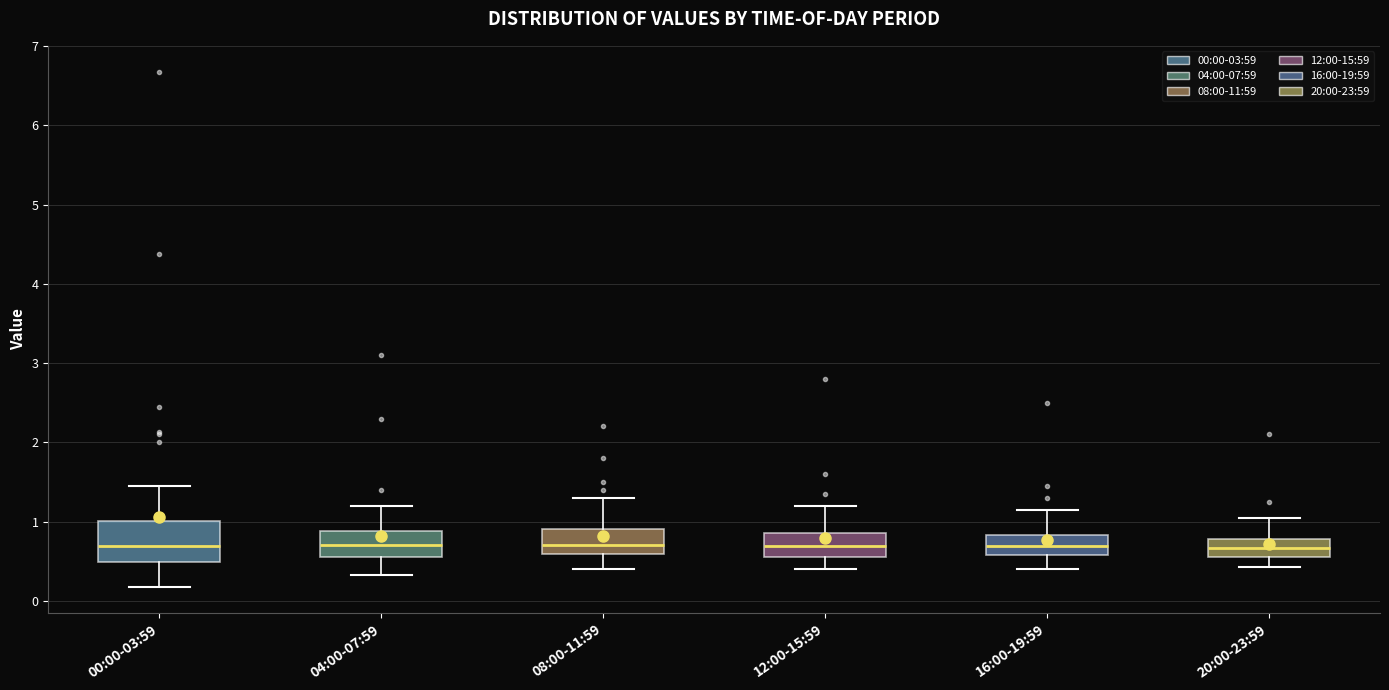

Reading left to right, transcribe this box plot: for each box, give where its median line is, the range the box spans, and where its two whiskers end, as read against the y-axis. The values are not printed on the chart, so give them approximately, as read against the axis.

00:00-03:59: median 0.7, box 0.5 to 1.0, whiskers 0.2 to 1.5
04:00-07:59: median 0.7, box 0.6 to 0.9, whiskers 0.3 to 1.2
08:00-11:59: median 0.7, box 0.6 to 0.9, whiskers 0.4 to 1.3
12:00-15:59: median 0.7, box 0.6 to 0.9, whiskers 0.4 to 1.2
16:00-19:59: median 0.7, box 0.6 to 0.8, whiskers 0.4 to 1.2
20:00-23:59: median 0.7, box 0.6 to 0.8, whiskers 0.4 to 1.1